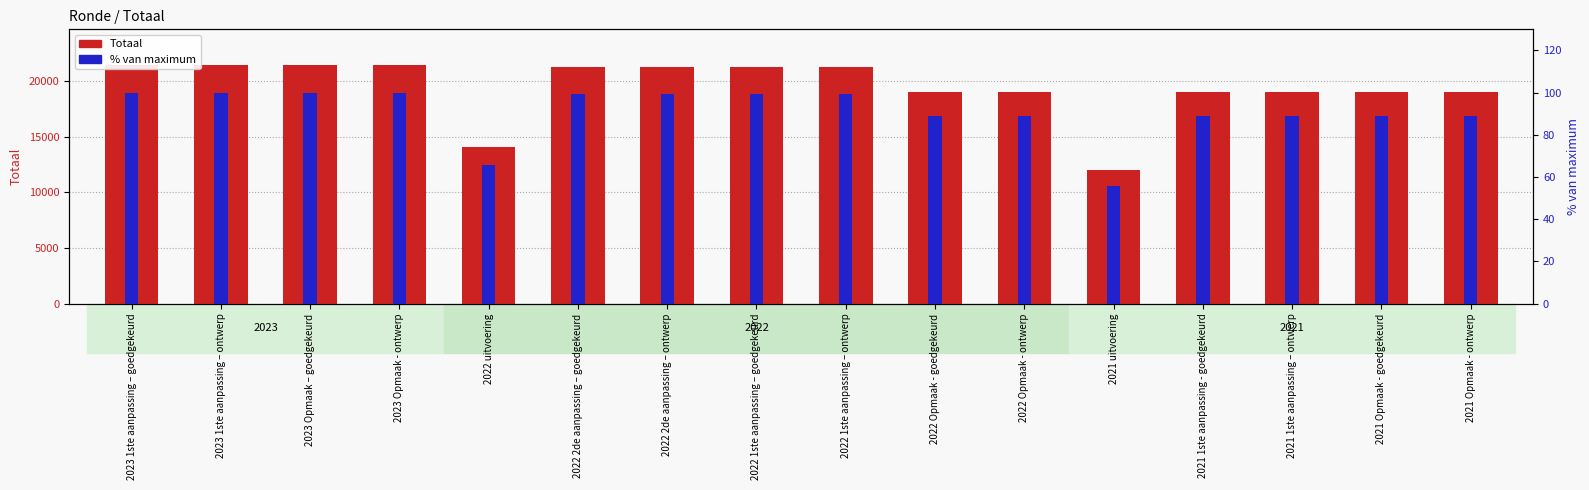

True or false: Totaal has a value of 21275.0 at 2022 1ste aanpassing – ontwerp.

True